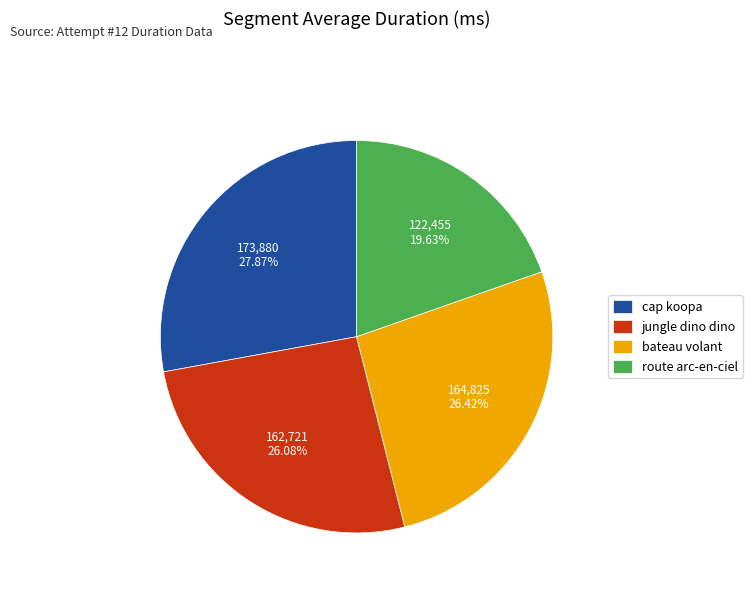

Is there a majority slice in this chart?

No